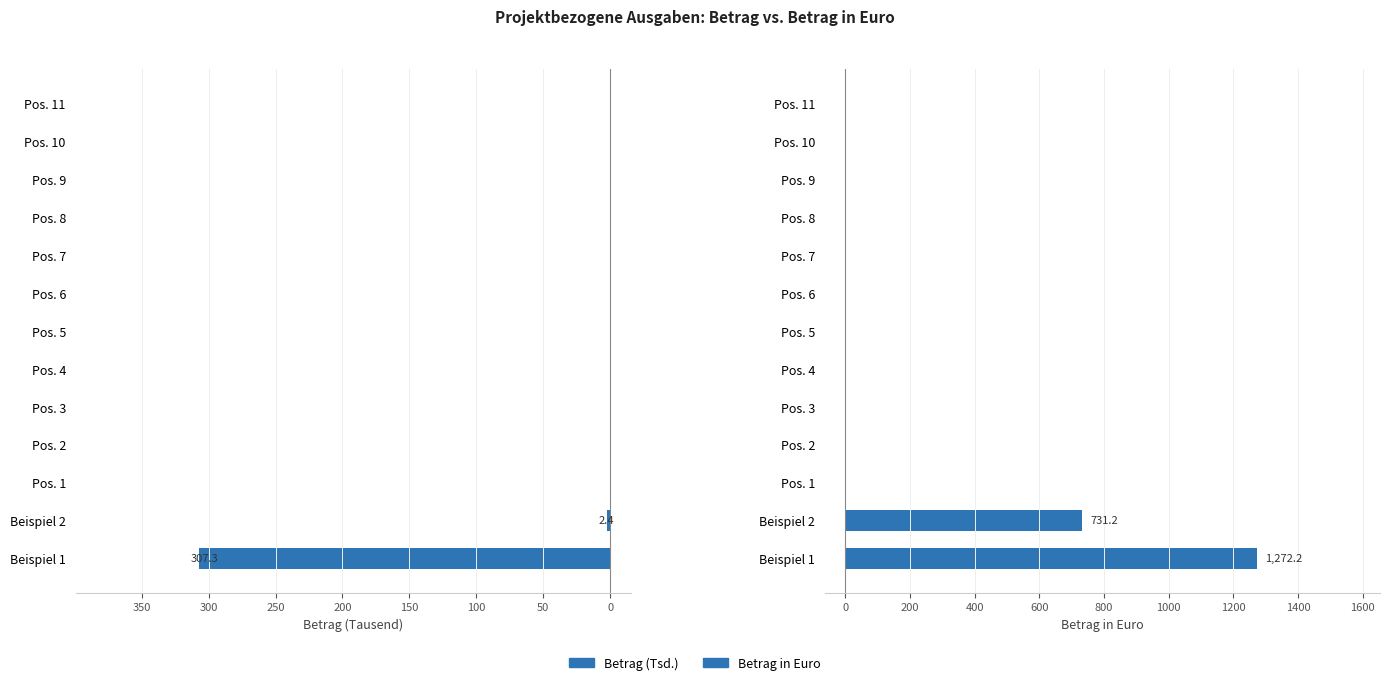

What position from the left is Pos. 8?

10